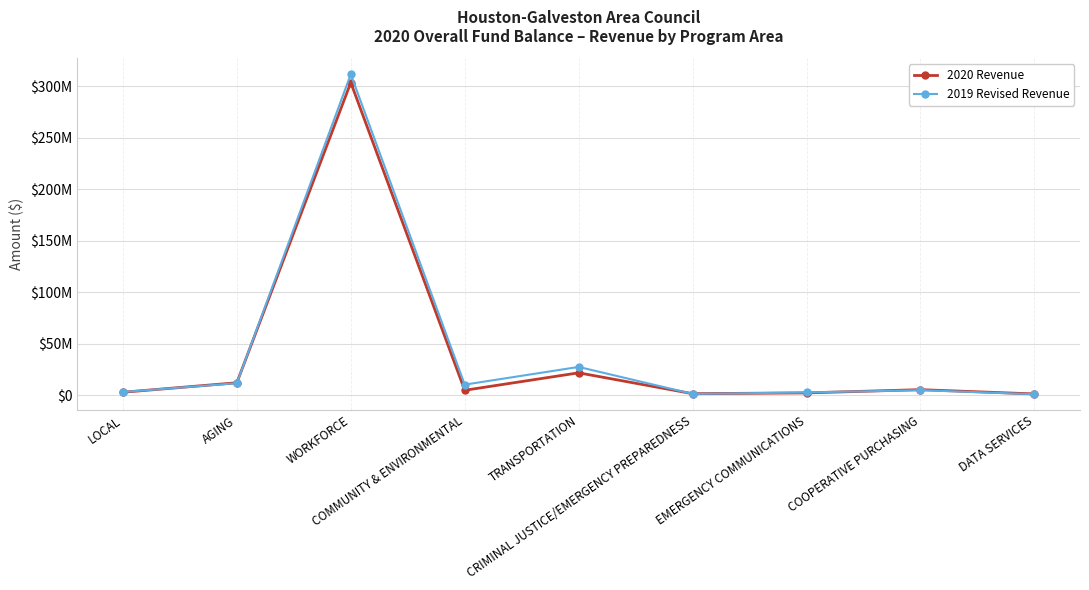

Rank the categories by 2020 Revenue value from highest to lowest.

WORKFORCE, TRANSPORTATION, AGING, COOPERATIVE PURCHASING, COMMUNITY & ENVIRONMENTAL, LOCAL, EMERGENCY COMMUNICATIONS, CRIMINAL JUSTICE/EMERGENCY PREPAREDNESS, DATA SERVICES